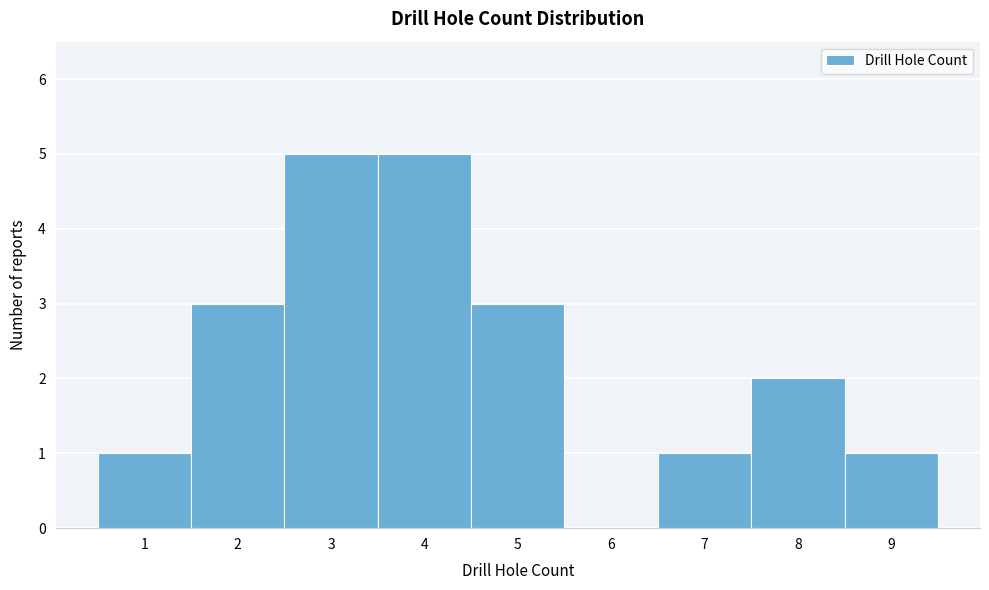

Reading left to right, list every bar in this chart as the range it spans on the x-axis followed by its height. The values are not printed on the chart, so give them approximately, as read against the axis.

0.5 to 1.5: 1
1.5 to 2.5: 3
2.5 to 3.5: 5
3.5 to 4.5: 5
4.5 to 5.5: 3
5.5 to 6.5: 0
6.5 to 7.5: 1
7.5 to 8.5: 2
8.5 to 9.5: 1